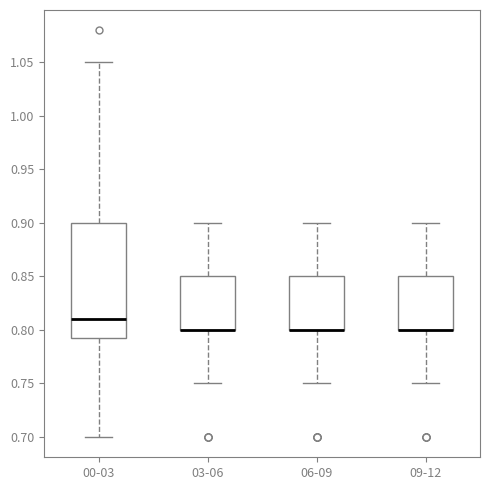

Reading left to right, read every box against the y-axis: the position of its median line, the range the box covers, and the ends of its whiskers. The values are not printed on the chart, so give them approximately, as read against the axis.

00-03: median 0.810, box 0.795 to 0.900, whiskers 0.700 to 1.050
03-06: median 0.800 (drawn on the box's lower edge), box 0.800 to 0.850, whiskers 0.750 to 0.900
06-09: median 0.800 (drawn on the box's lower edge), box 0.800 to 0.850, whiskers 0.750 to 0.900
09-12: median 0.800 (drawn on the box's lower edge), box 0.800 to 0.850, whiskers 0.750 to 0.900